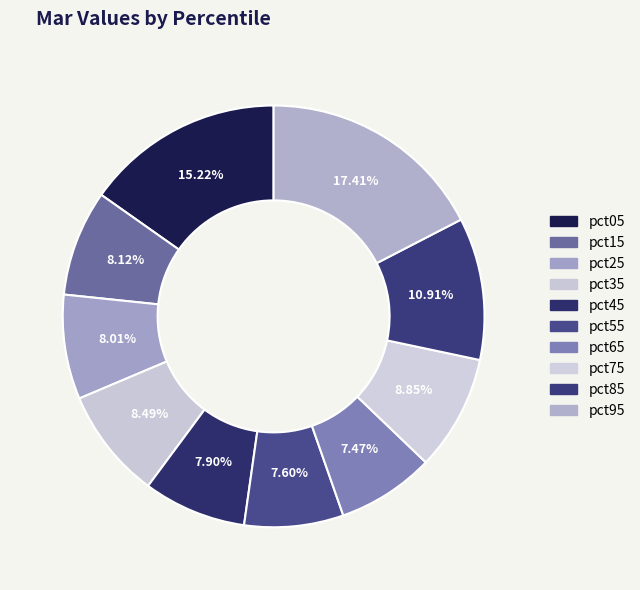

How many segments does this pie chart have?

10